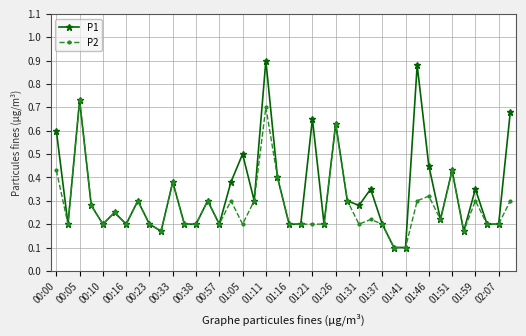

Which series has the largest range (max minus min)?

P1